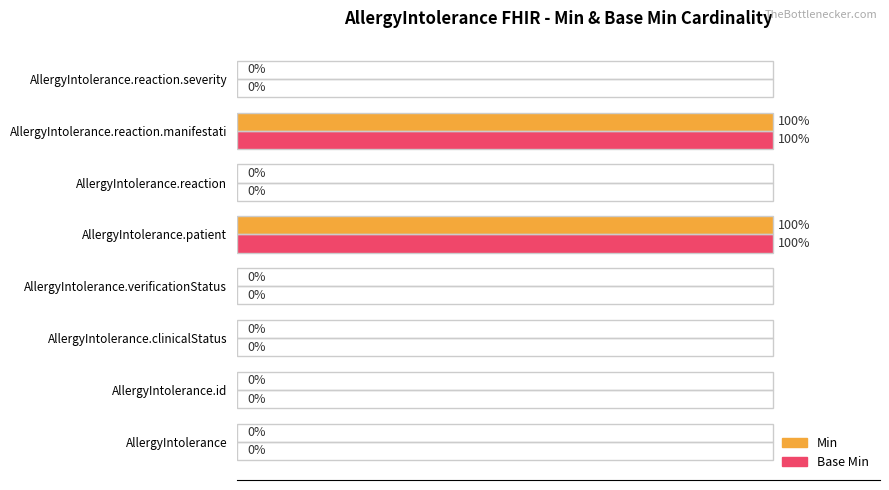

What are all the series names shown in the legend?

Min, Base Min